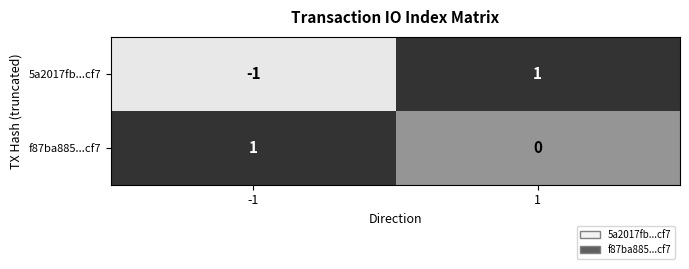

Reading left to right, what are all the values shown in this chart?

5a2017fb...cf7: -1=-1	1=1
f87ba885...cf7: -1=1	1=0